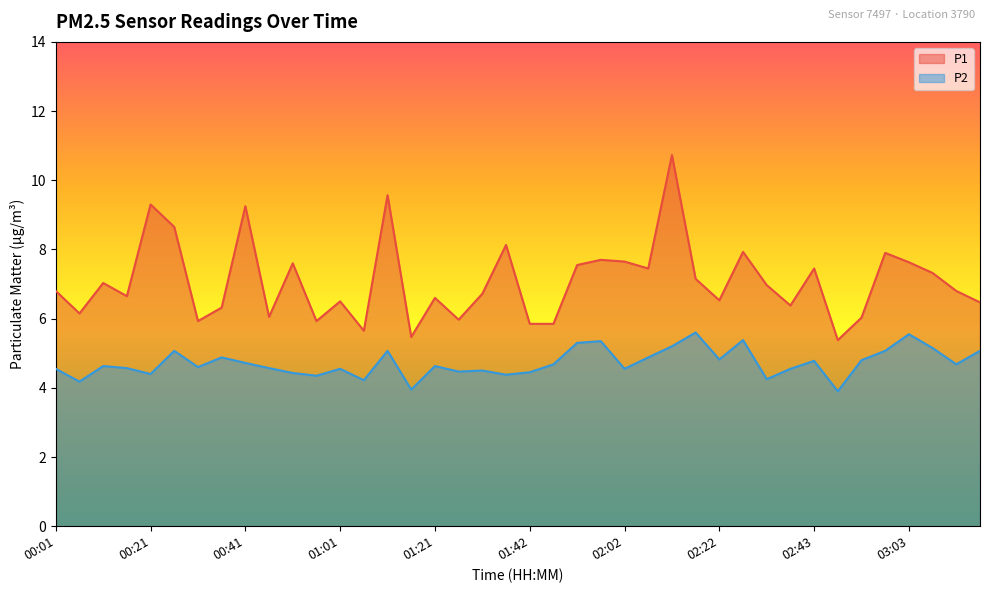

Rank the series by their average value, from lowest to highest.

P2, P1